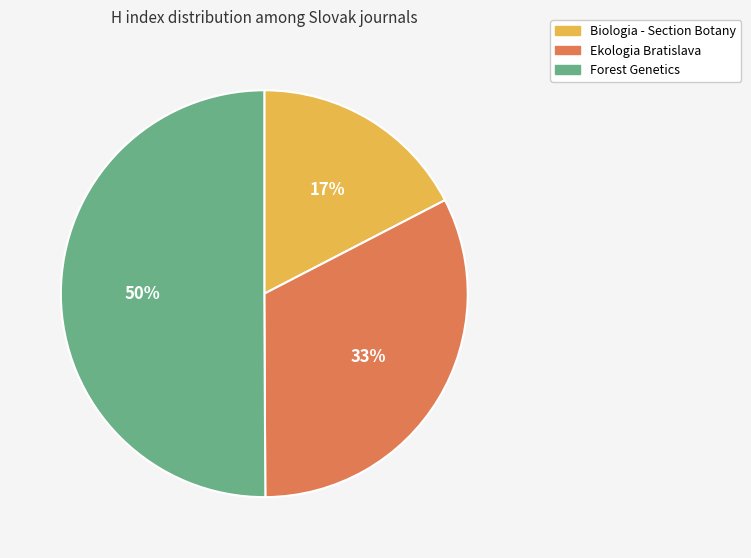

The Biologia - Section Botany slice represents 17% of the pie. True or false?

True